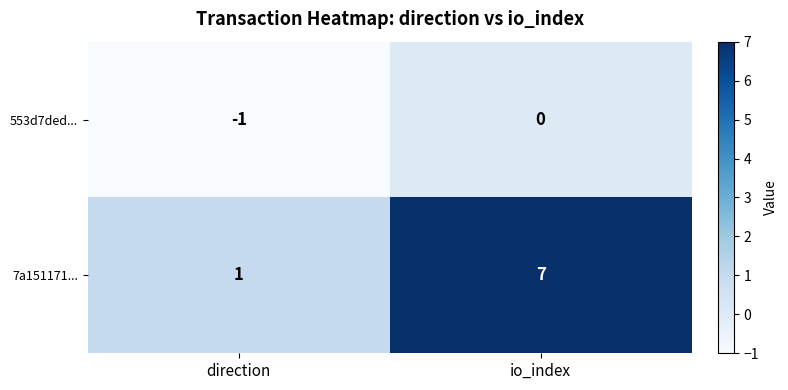

Is it true that 7a151171... equals 1 at direction?

True